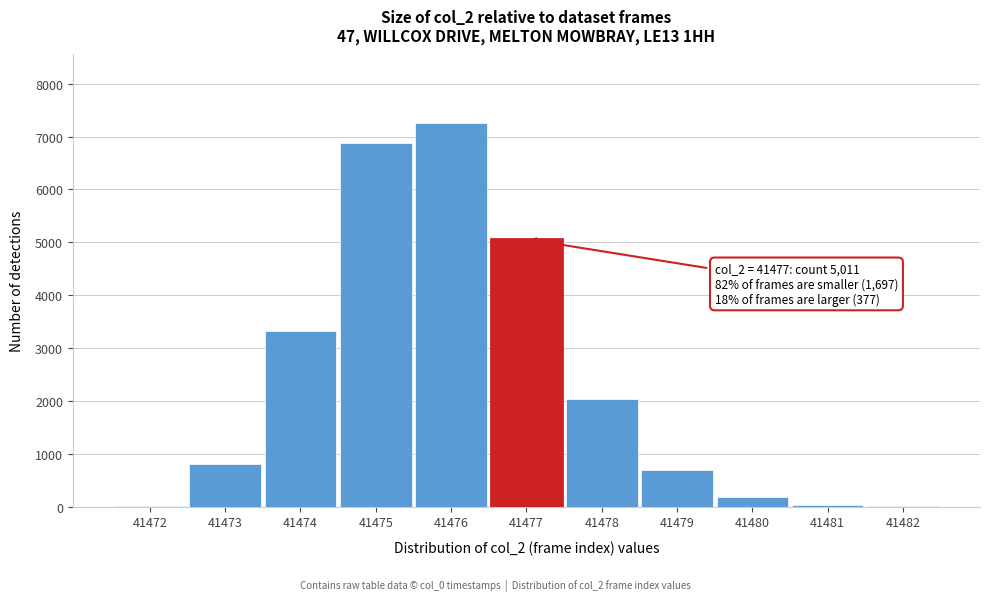

Which label corresponds to the largest value in the chart?

41476